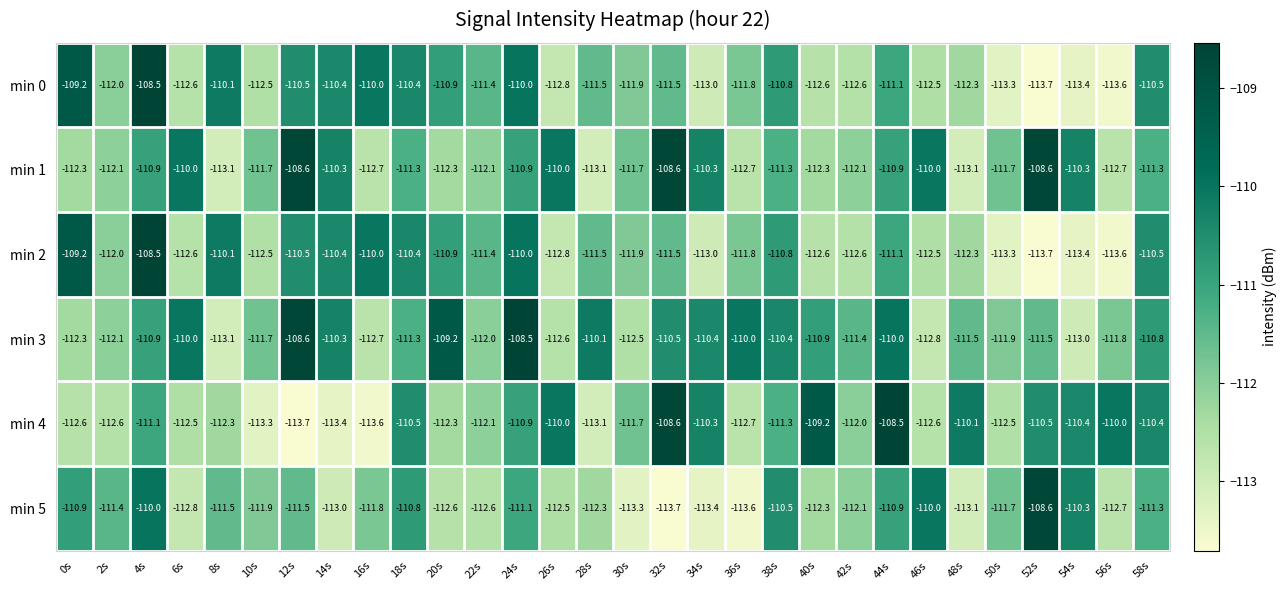

At which label does min 3 first exceed -111?

4s